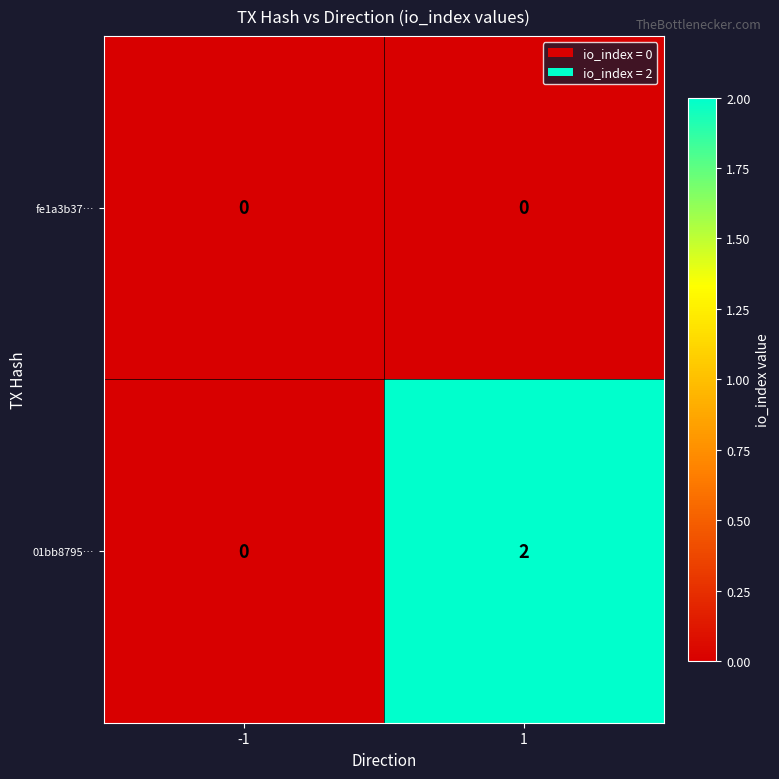

Rank the series by their maximum value, from highest to lowest.

01bb8795…, fe1a3b37…